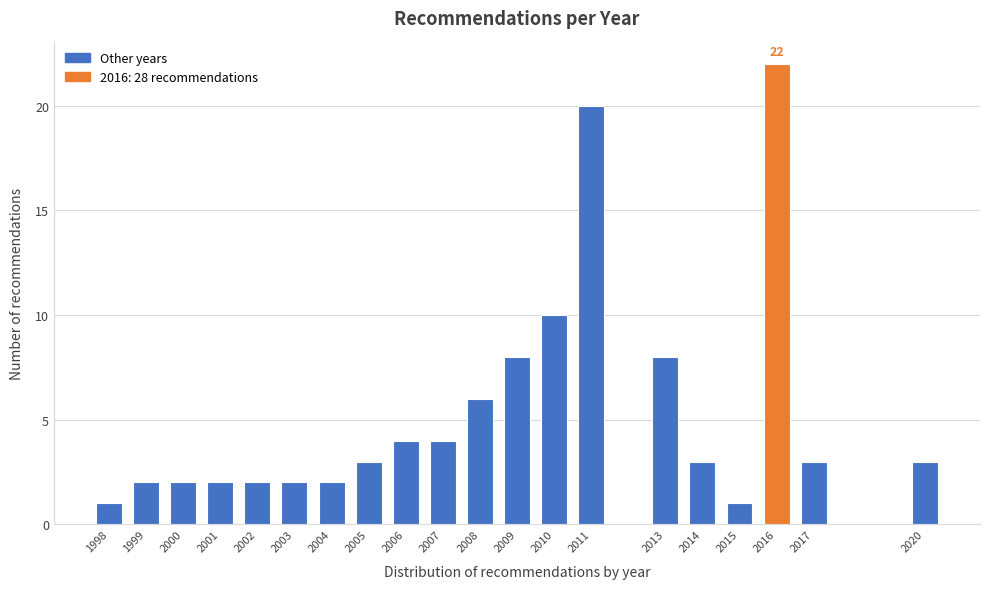

Reading left to right, list all the values displayed in this chart.

1998=1	1999=2	2000=2	2001=2	2002=2	2003=2	2004=2	2005=3	2006=4	2007=4	2008=6	2009=8	2010=10	2011=20	2013=8	2014=3	2015=1	2016=22	2017=3	2020=3